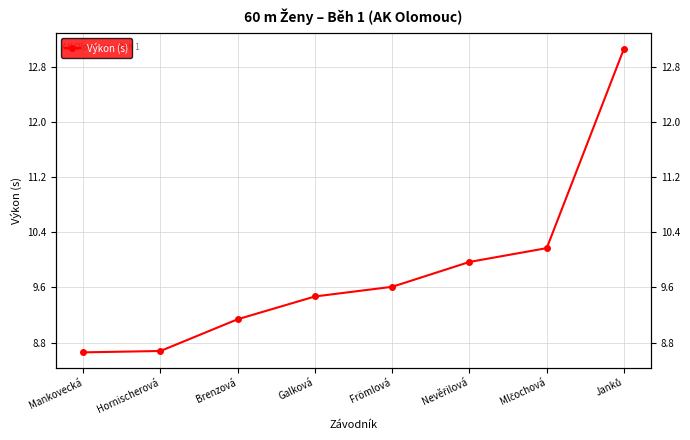

Does the chart have visible grid lines?

Yes